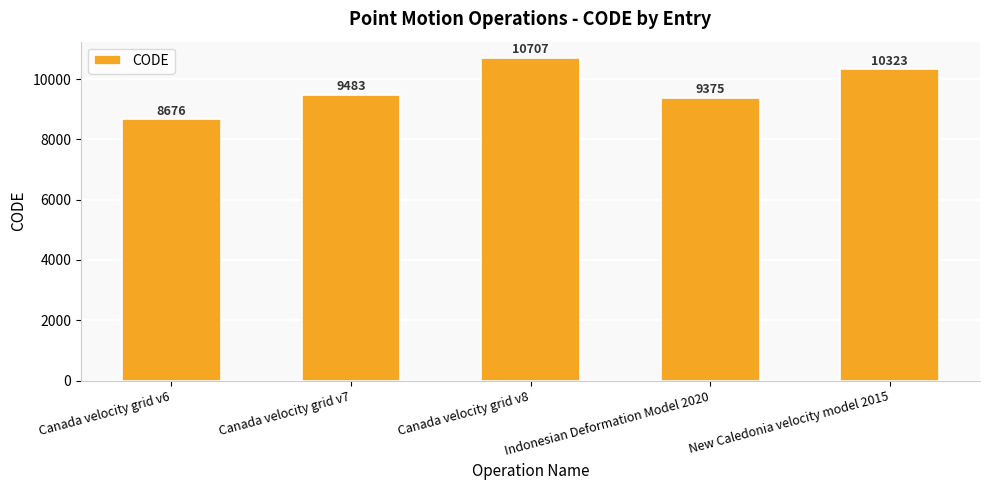

How many data points does each series have?

5